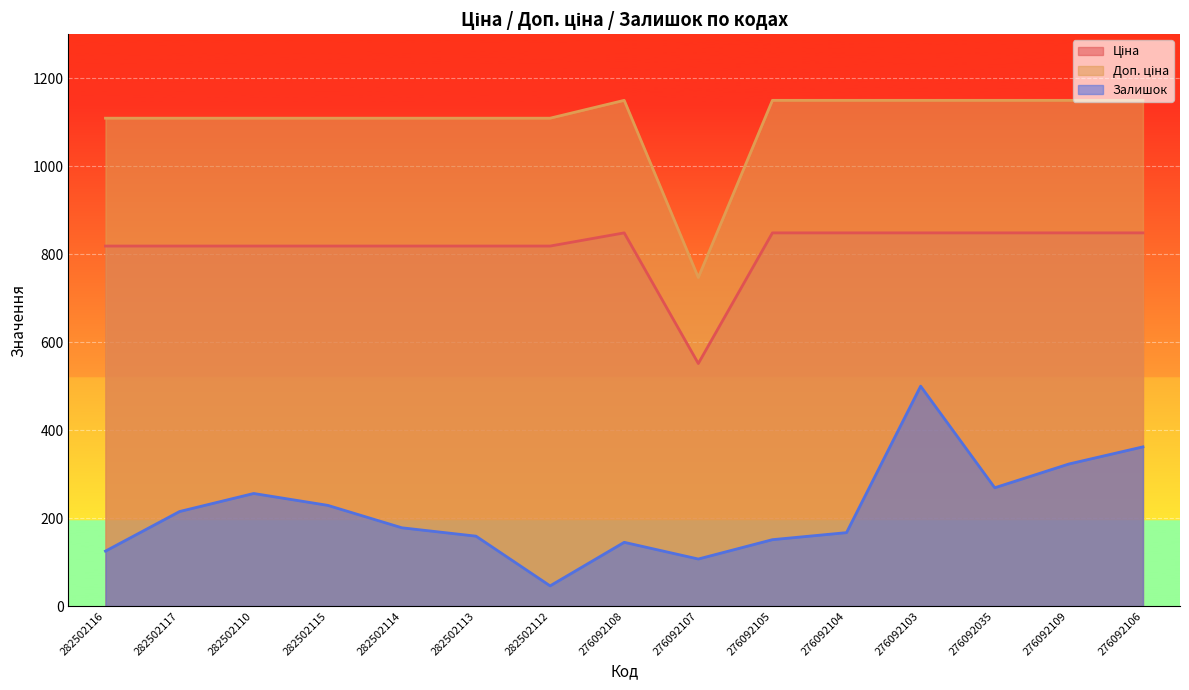

Where does the Доп. ціна series first go above 1109?

282502116